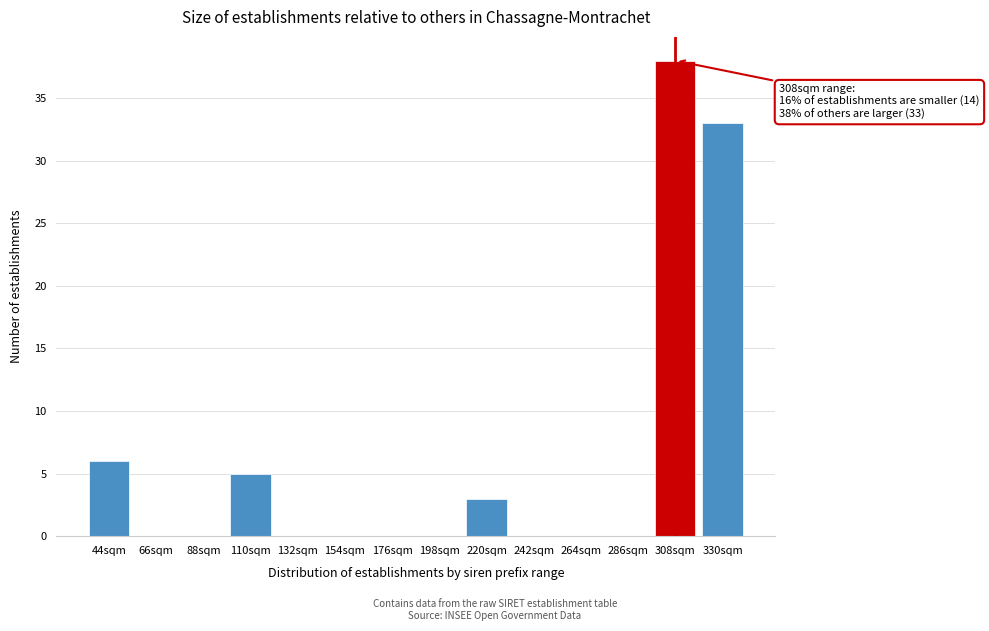

Reading right to left, what are all the values shown in this chart?

330sqm=33	308sqm=38	286sqm=0	264sqm=0	242sqm=0	220sqm=3	198sqm=0	176sqm=0	154sqm=0	132sqm=0	110sqm=5	88sqm=0	66sqm=0	44sqm=6